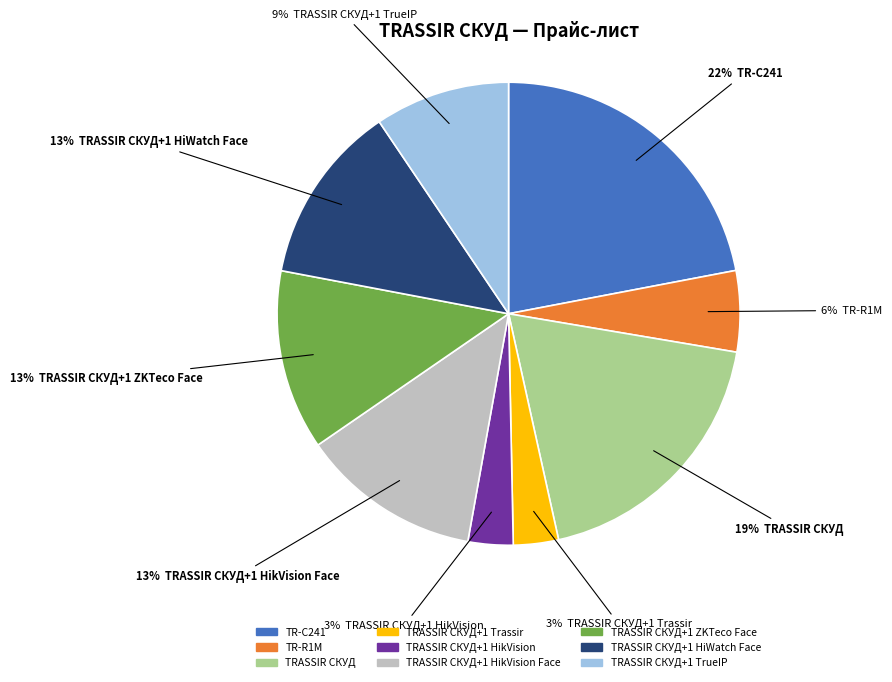

Is TRASSIR СКУД the majority of the pie?

No